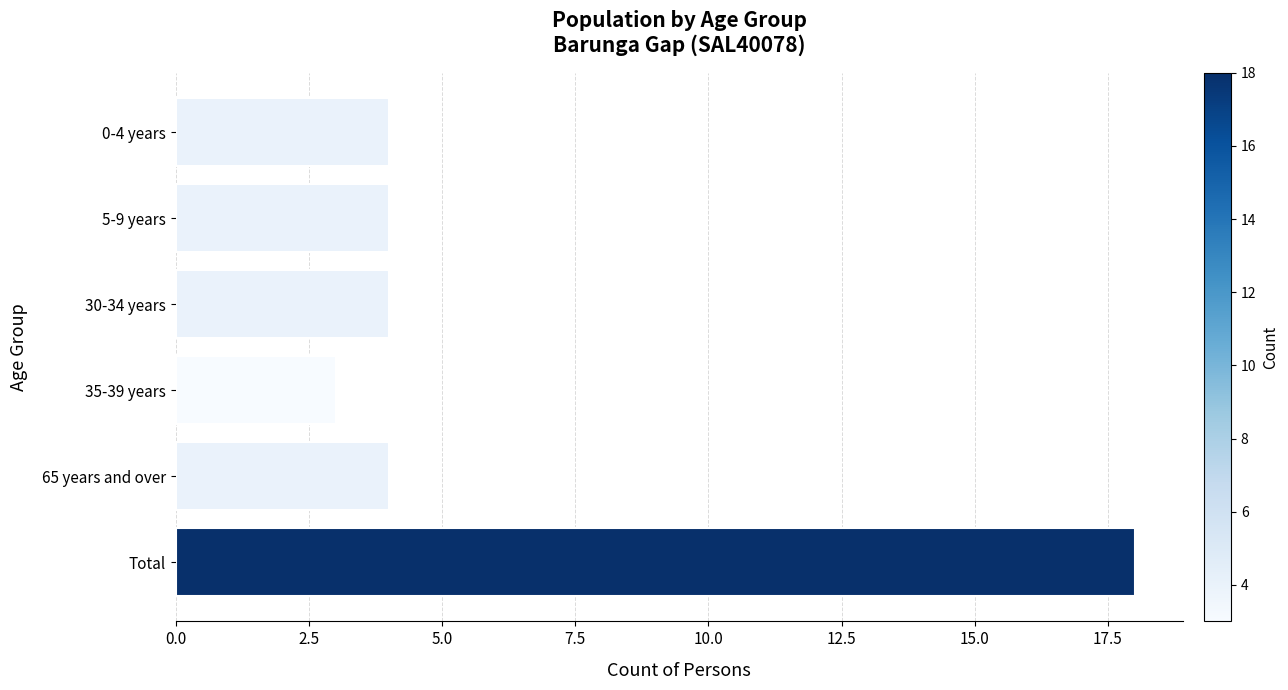

How many data points does each series have?

6